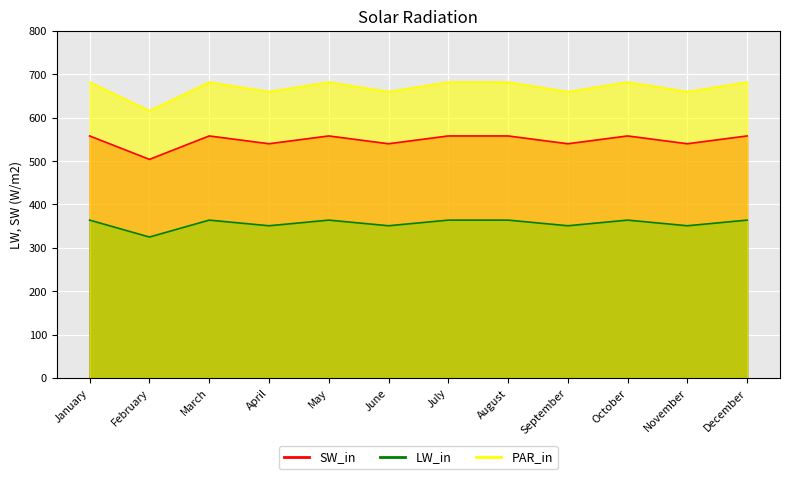

Rank the series by their maximum value, from highest to lowest.

PAR_in, SW_in, LW_in